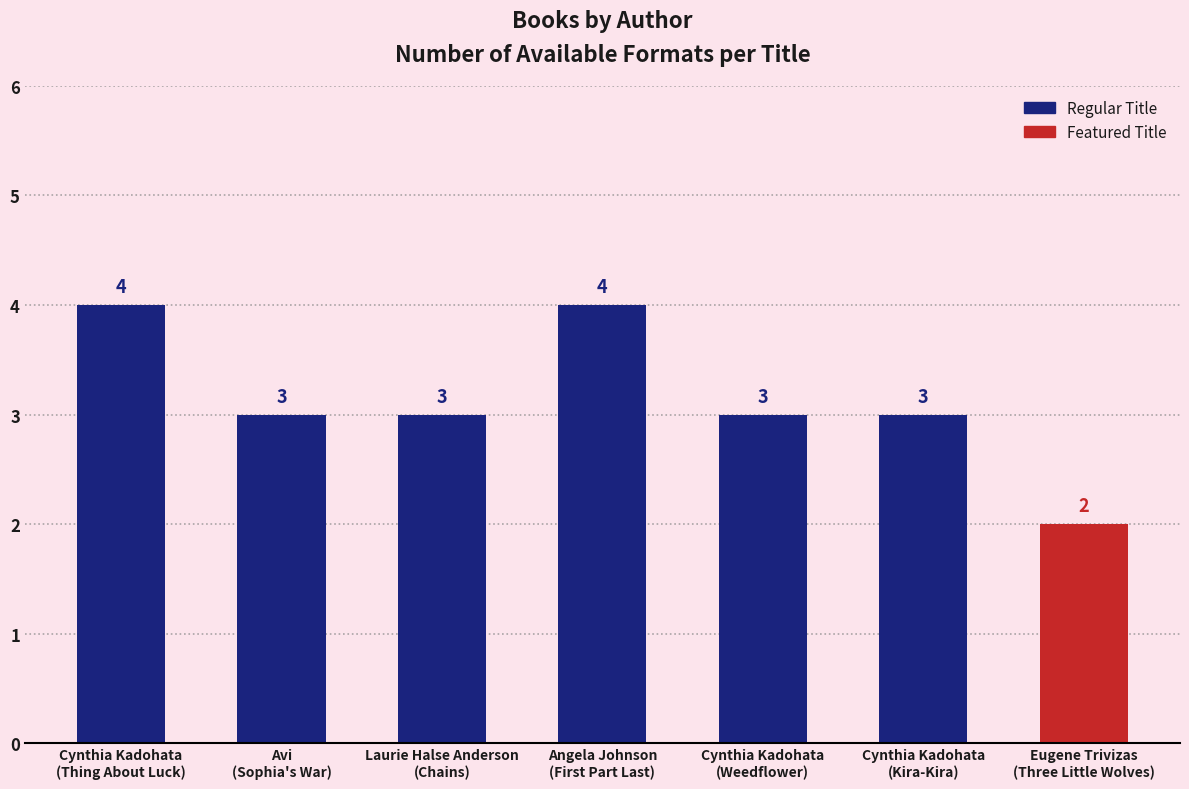

How many values are below 3?

1